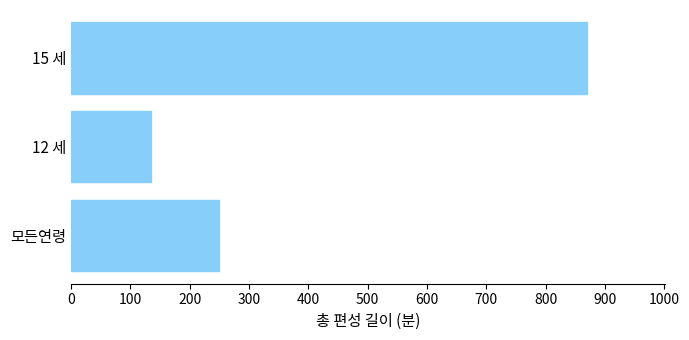

What is the greatest value displayed?

870